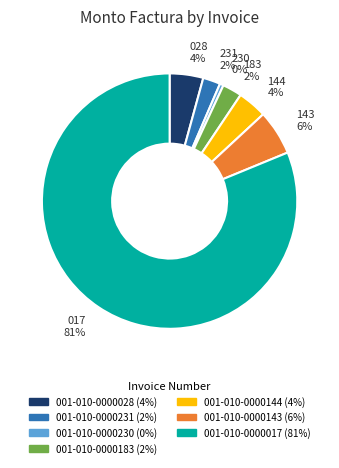

Which category has the biggest portion of the pie?

001-010-0000017